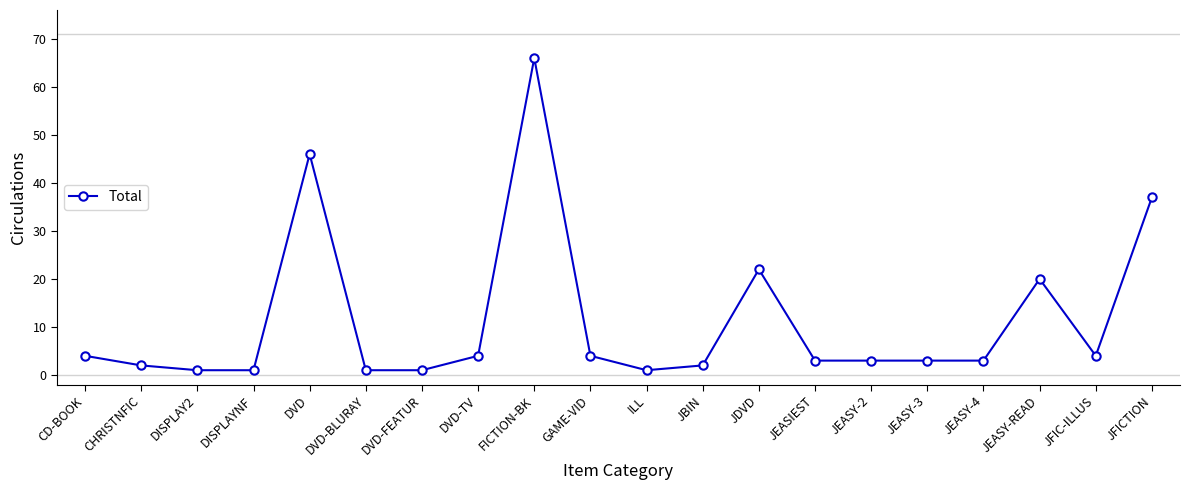

At which label is the value closest to 33?

JFICTION